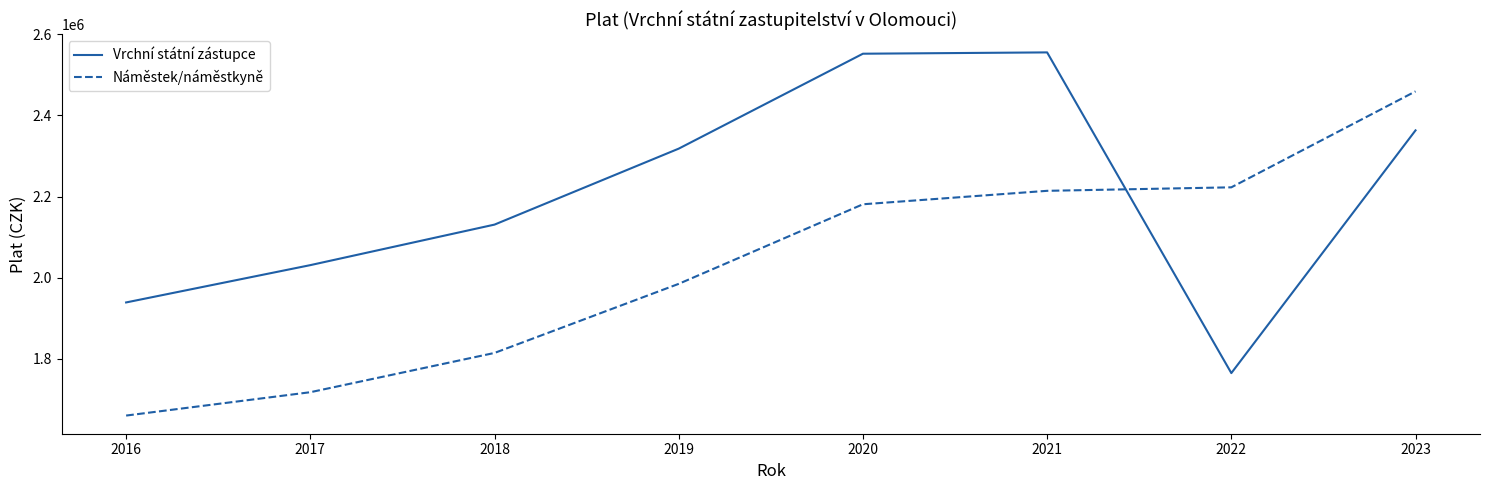

Which series changed the most between 2017 and 2018?

Vrchní státní zástupce